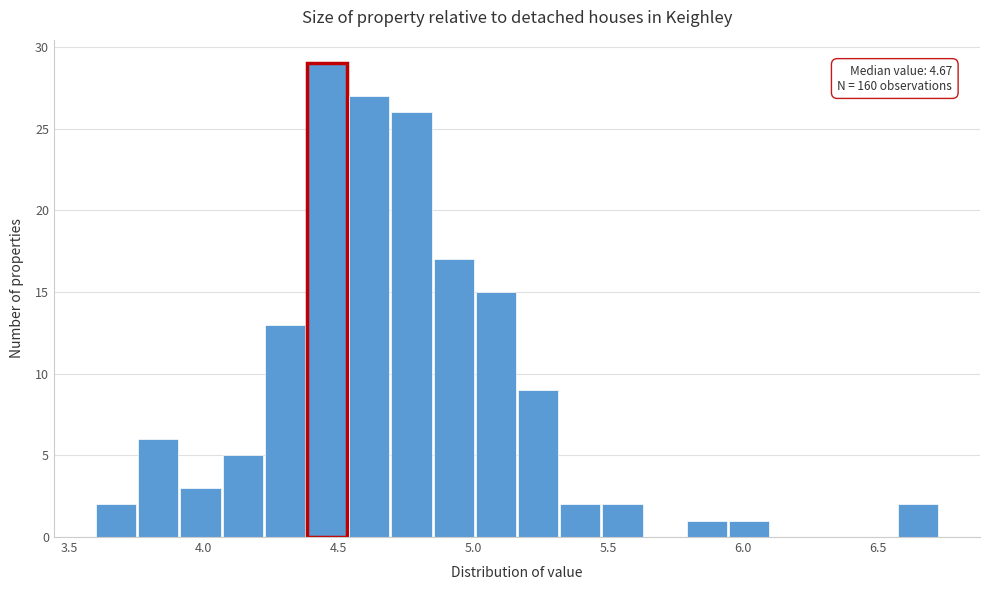

Around what value on the x-axis is the tallest bar? Give the approximate position of its centre, as read against the axis.

4.45